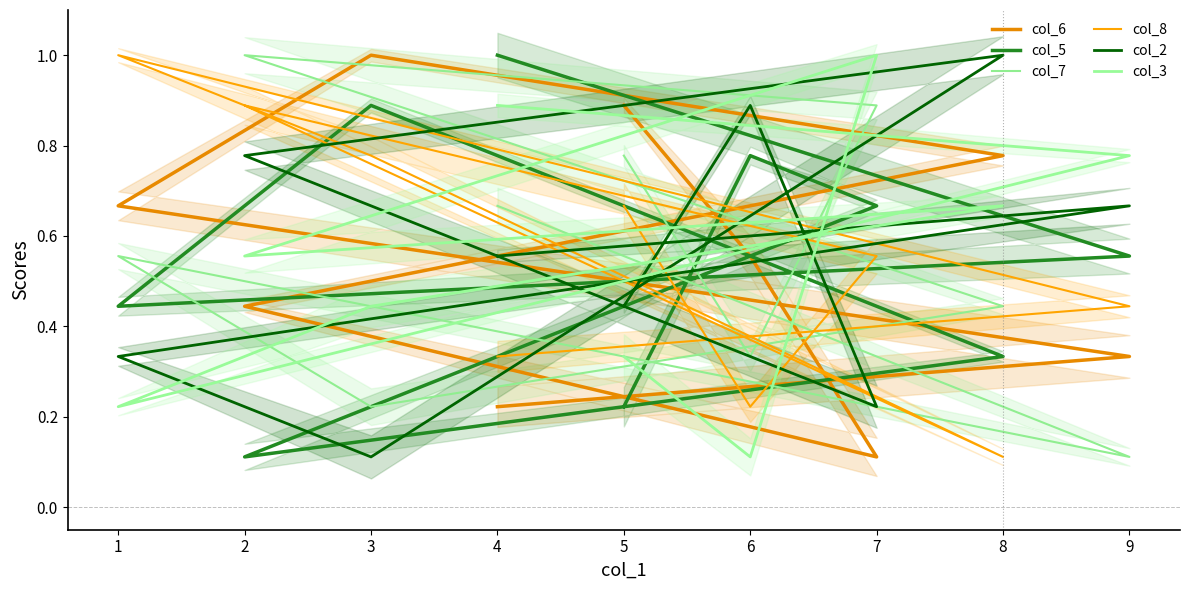

True or false: col_2 and col_3 intersect in this chart.

True